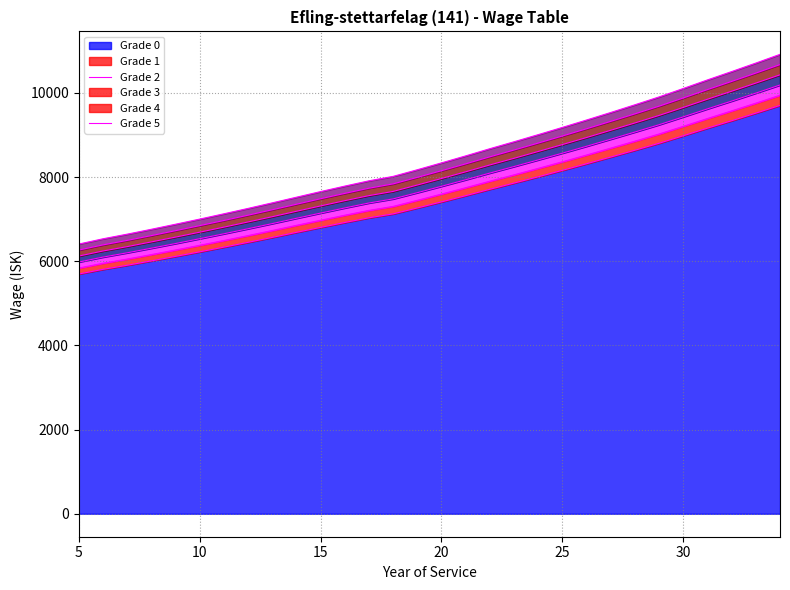

What is the highest value of the Grade 0 series?

9704